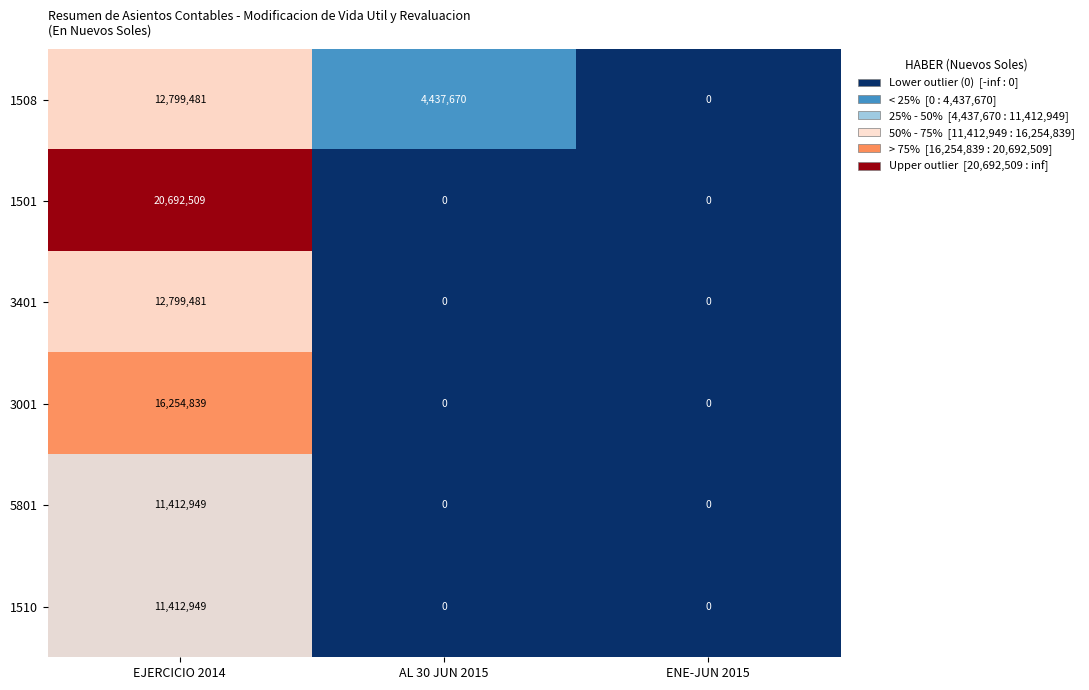

Which series has the largest total across all categories?

1501